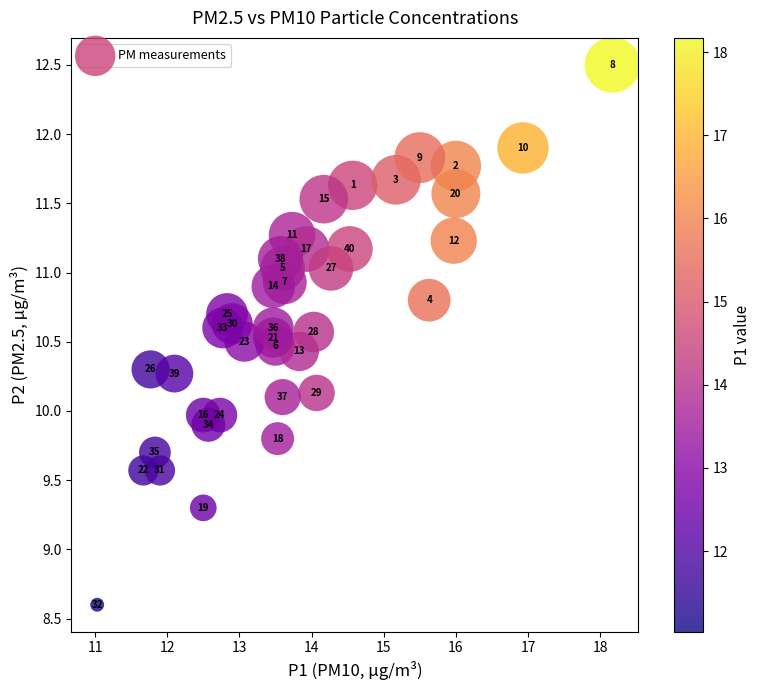

What Y value in the scatter plot is closest to 10?

10.0